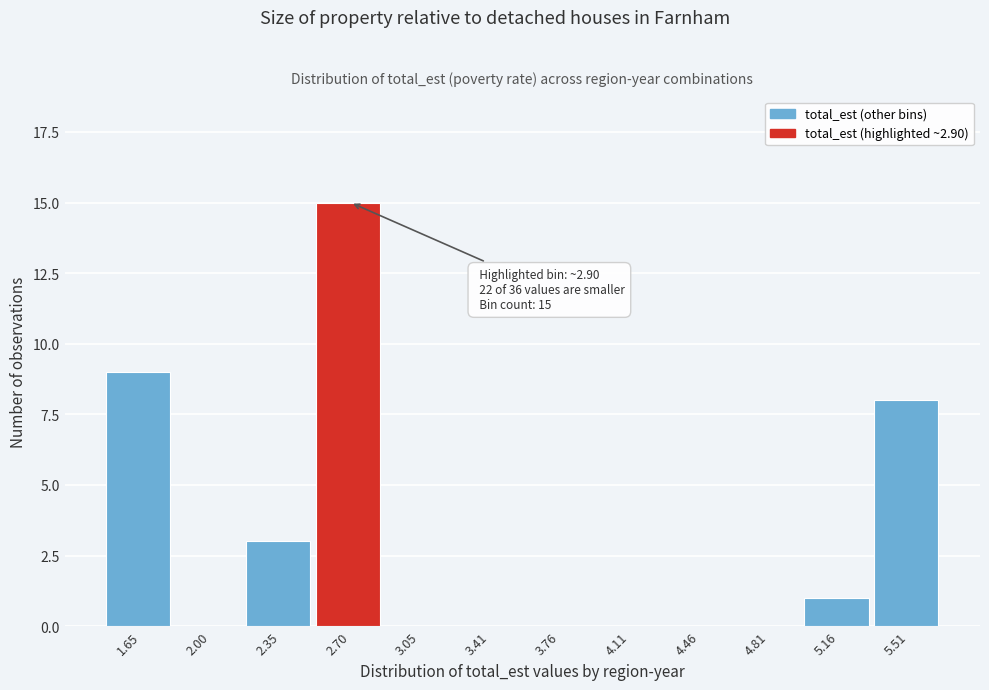

Reading left to right, transcribe all the data shown in this chart.

1.65=9	2.00=0	2.35=3	2.70=15	3.05=0	3.41=0	3.76=0	4.11=0	4.46=0	4.81=0	5.16=1	5.51=8